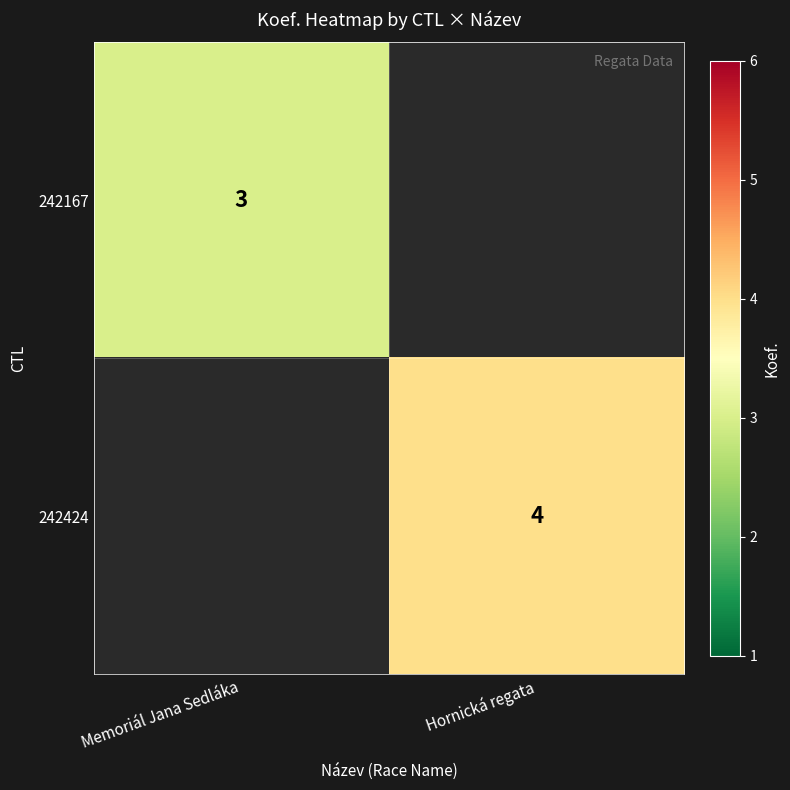

Count the number of categories in the chart.

2